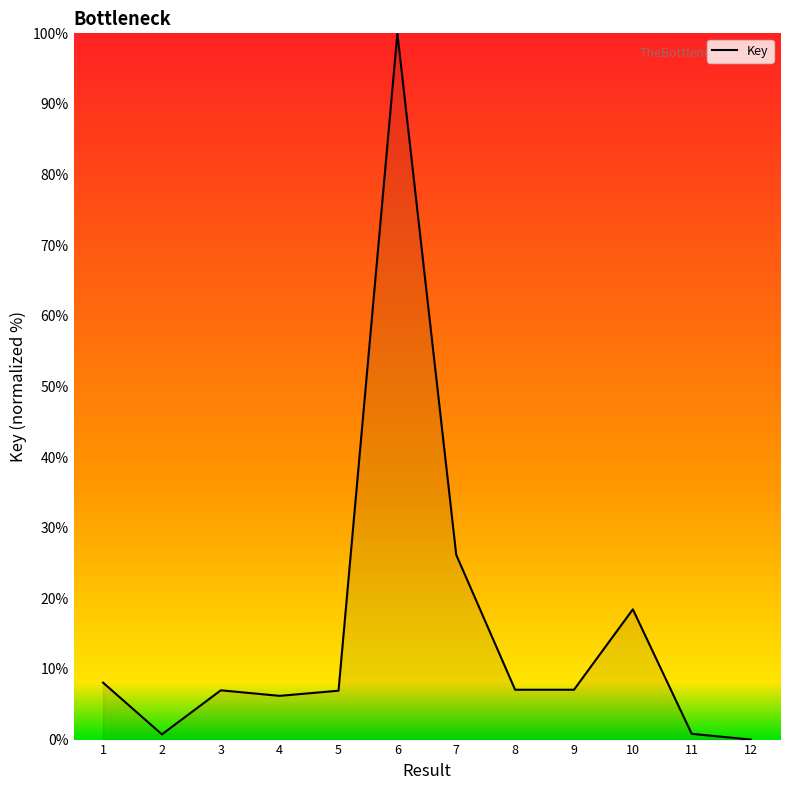

True or false: the data shows 7.1 at 9.

True